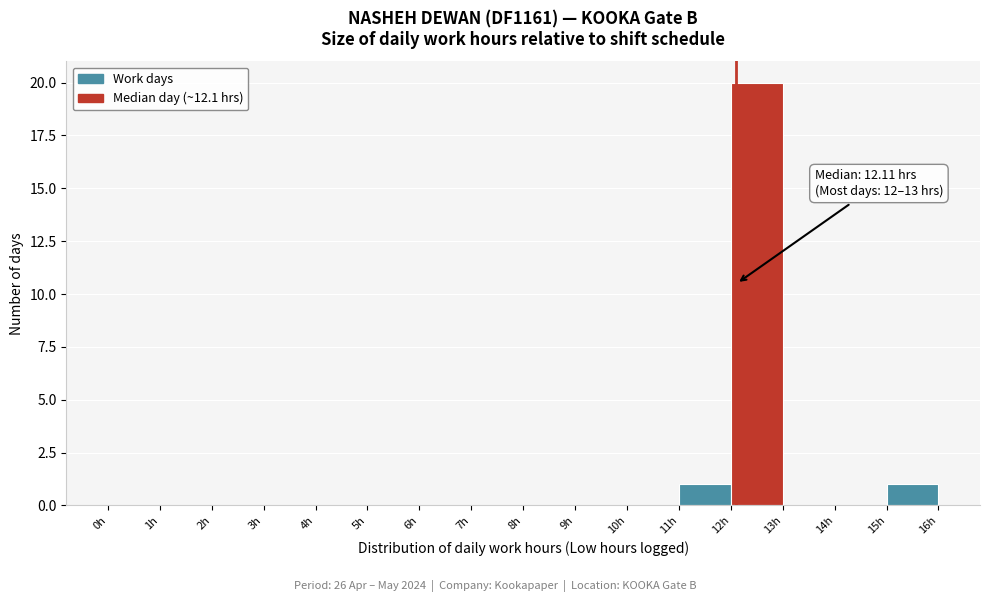

Over which range of the x-axis is the bar tallest?

12 to 13